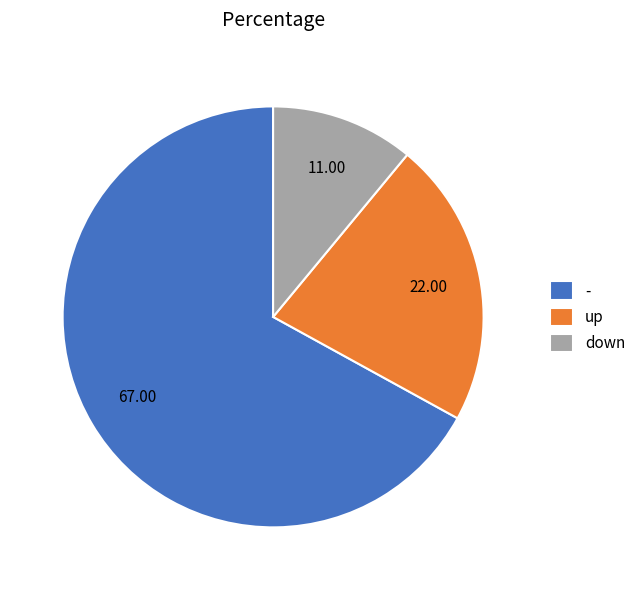

Rank the categories by value from lowest to highest.

down, up, -